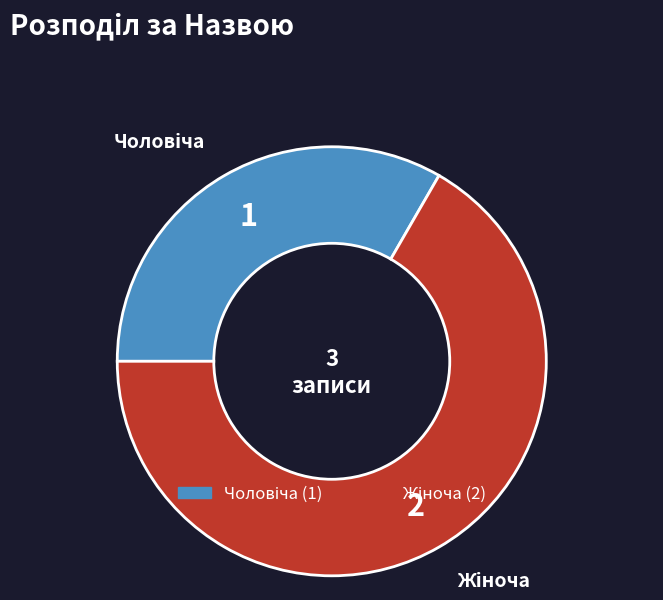

Is there any slice that represents more than half of the pie?

Yes